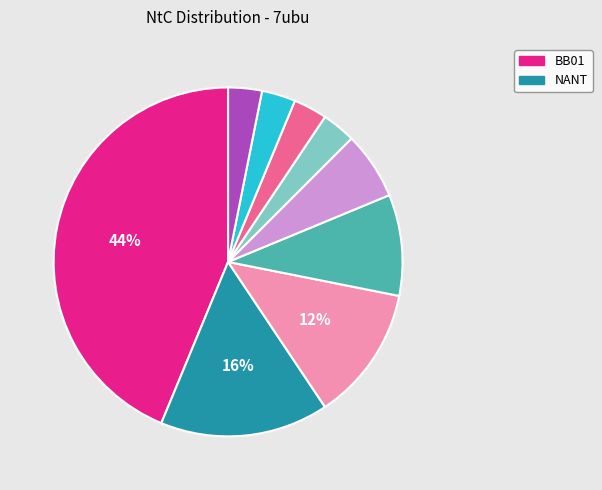

Is there any slice that represents more than half of the pie?

No